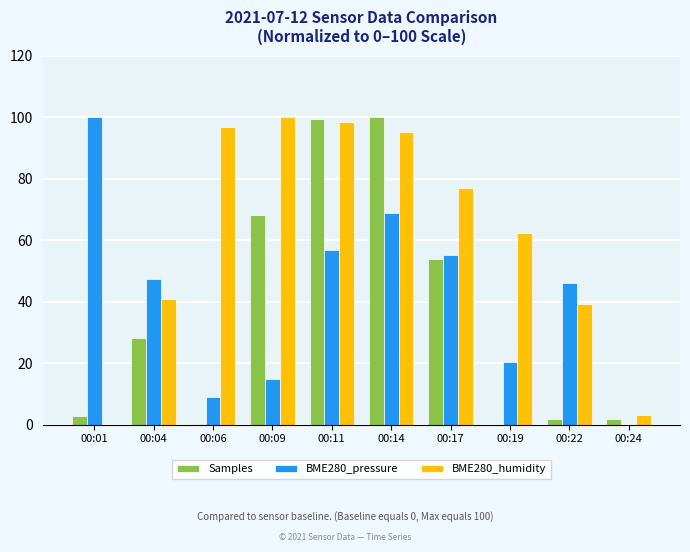

At which label does BME280_pressure first exceed 47?

00:01